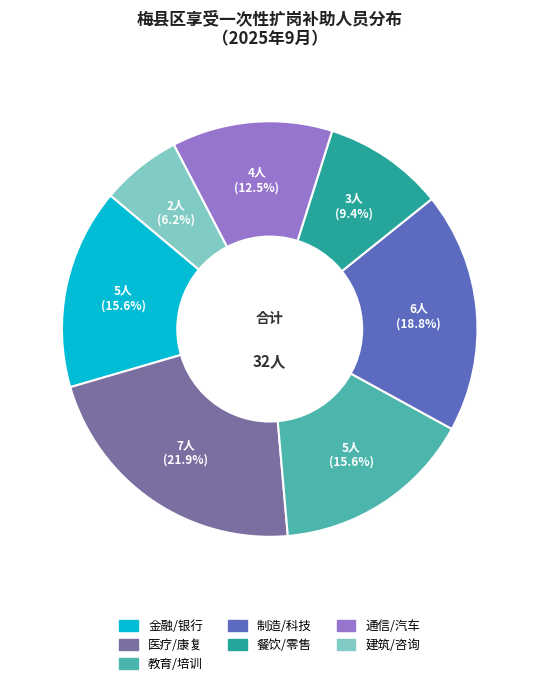

Does any single category account for the majority?

No